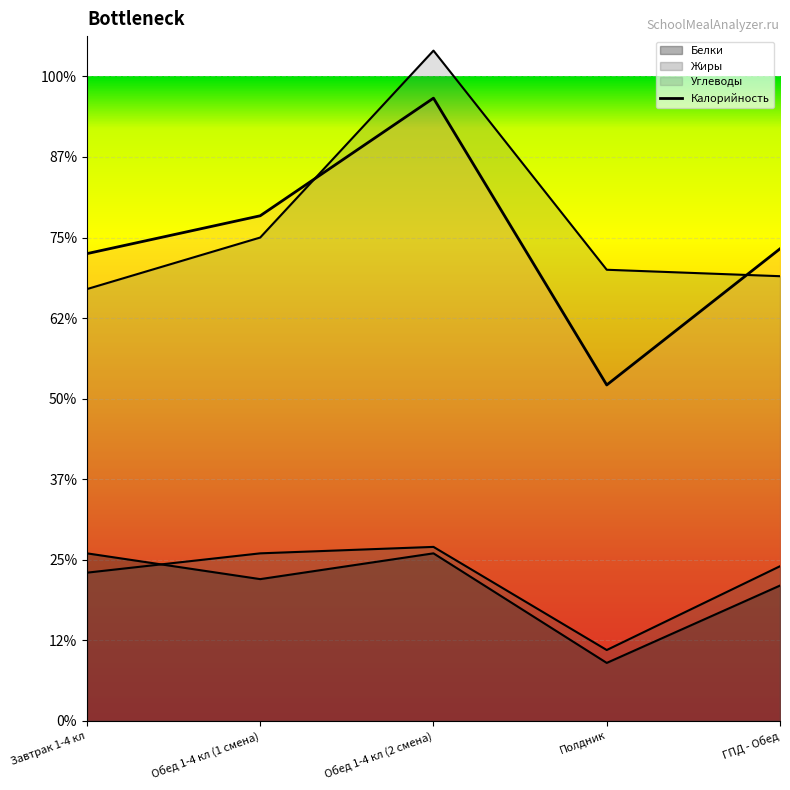

Between Обед 1-4 кл (2 смена) and Полдник, which series saw the biggest shift?

Калорийность